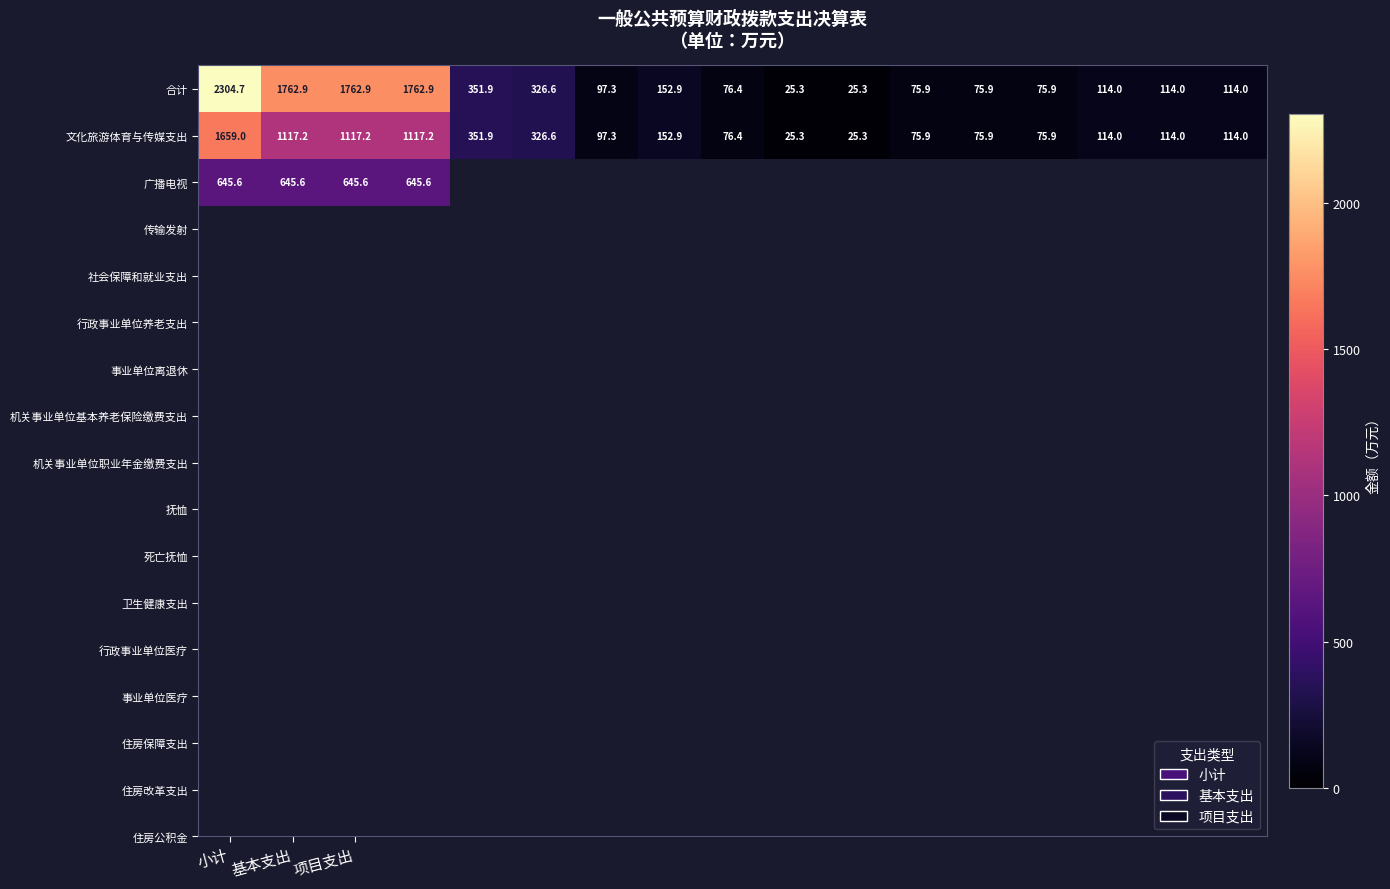

At 基本支出, list the series in order from largest to smallest.

合计, 文化旅游体育与传媒支出, 广播电视